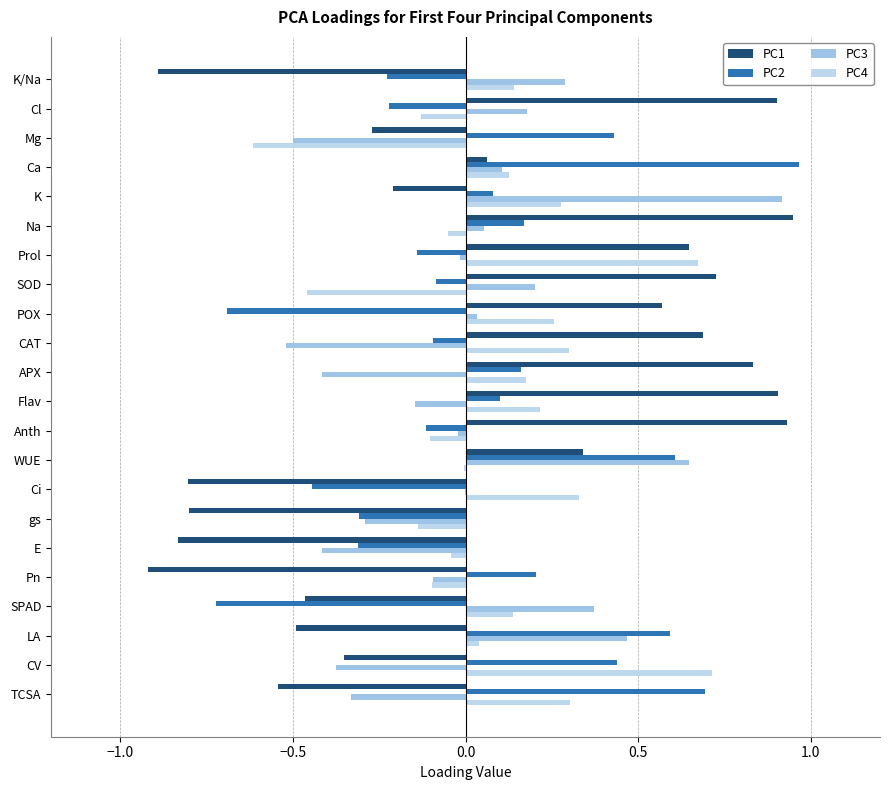

Reading left to right, extract all data points from this chart.

PC1: -0.5	-0.4	-0.5	-0.5	-0.9	-0.8	-0.8	-0.8	0.3	0.9	0.9	0.8	0.7	0.6	0.7	0.6	0.9	-0.2	0.1	-0.3	0.9	-0.9
PC2: 0.7	0.4	0.6	-0.7	0.2	-0.3	-0.3	-0.4	0.6	-0.1	0.1	0.2	-0.1	-0.7	-0.1	-0.1	0.2	0.1	1.0	0.4	-0.2	-0.2
PC3: -0.3	-0.4	0.5	0.4	-0.1	-0.4	-0.3	-0.0	0.6	-0.0	-0.1	-0.4	-0.5	0.0	0.2	-0.0	0.1	0.9	0.1	-0.5	0.2	0.3
PC4: 0.3	0.7	0.0	0.1	-0.1	-0.0	-0.1	0.3	-0.0	-0.1	0.2	0.2	0.3	0.3	-0.5	0.7	-0.1	0.3	0.1	-0.6	-0.1	0.1